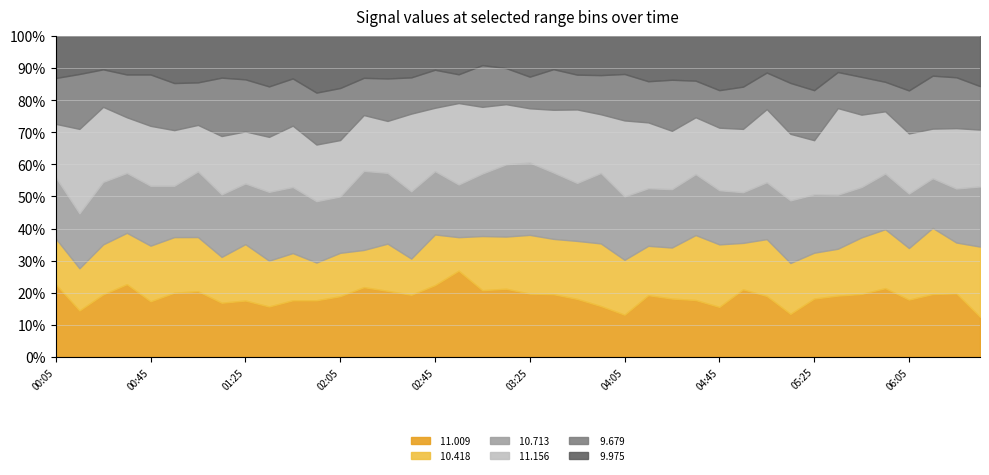

What is the sum of the  11.156 values at 1996/05/23 02:05 and 1996/05/23 06:05?

3.4